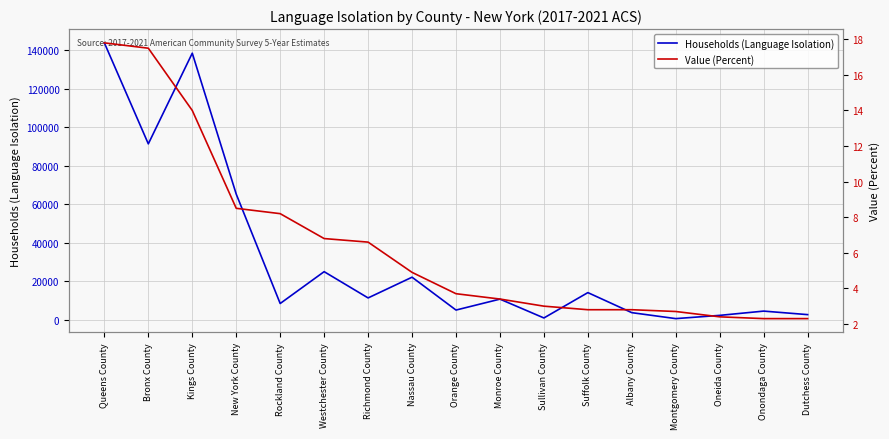

The value of Households (Language Isolation) at Suffolk County is 7024.8. True or false?

False